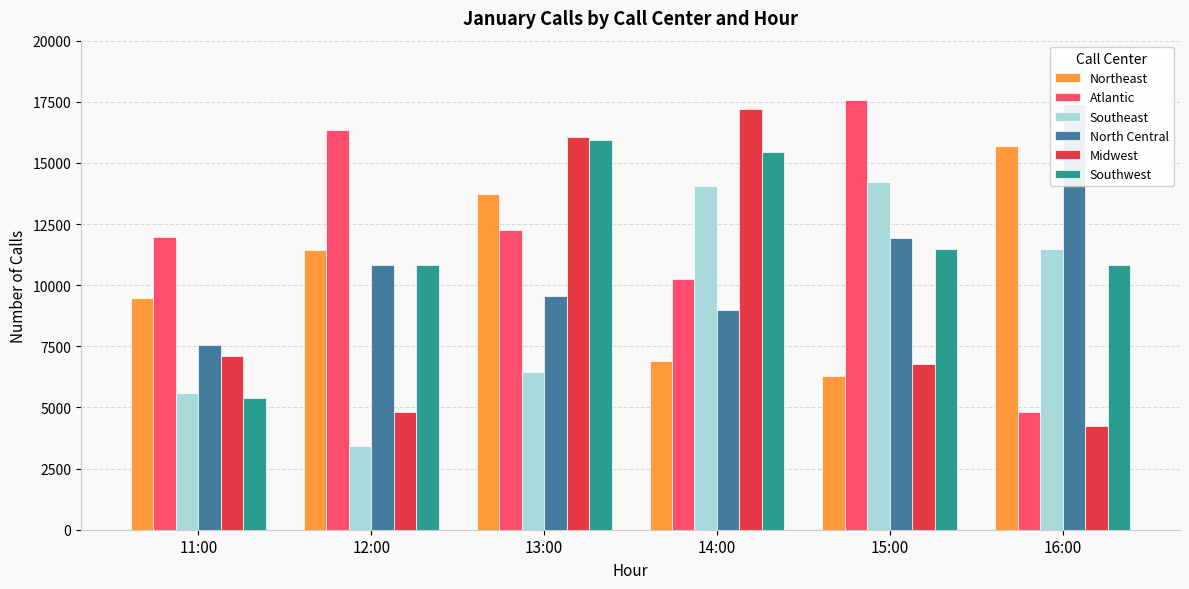

List the series in order of their peak value, lowest first.

Southeast, Northeast, Southwest, Midwest, North Central, Atlantic